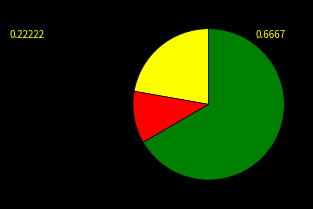

Is there a majority slice in this chart?

Yes